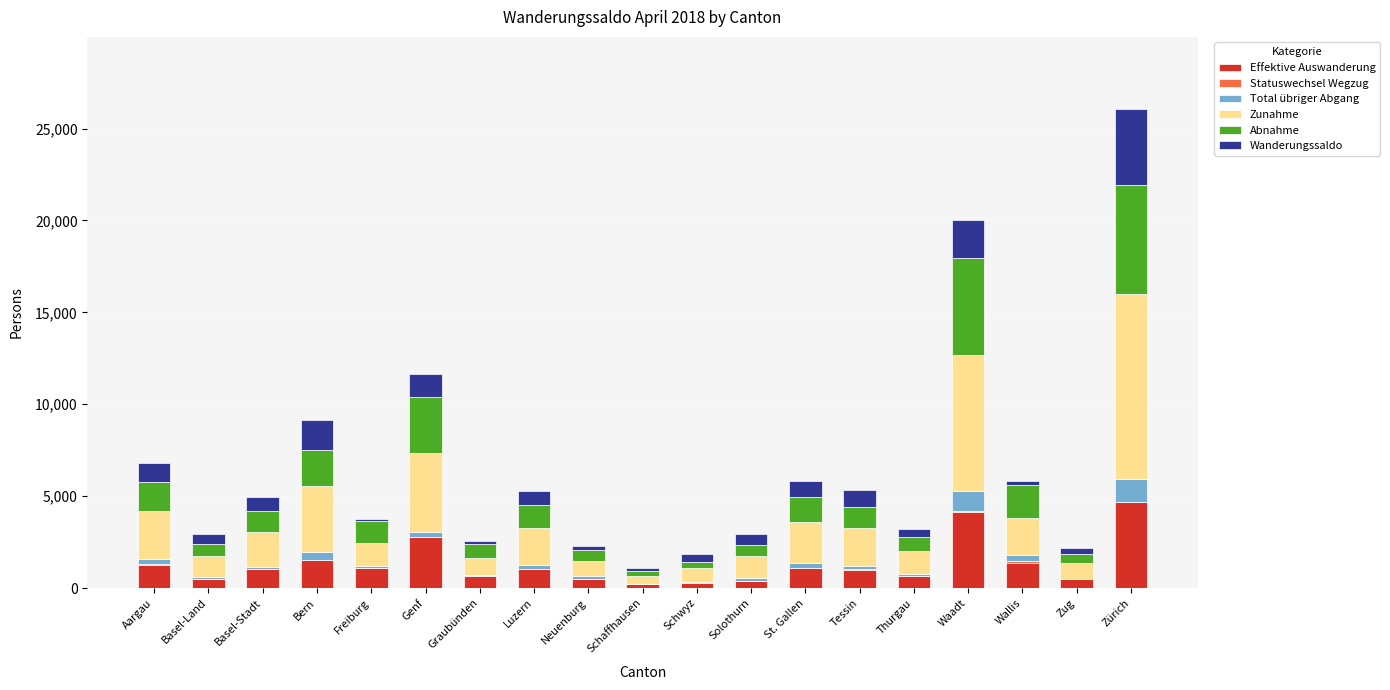

Does the chart contain stacked bars?

Yes